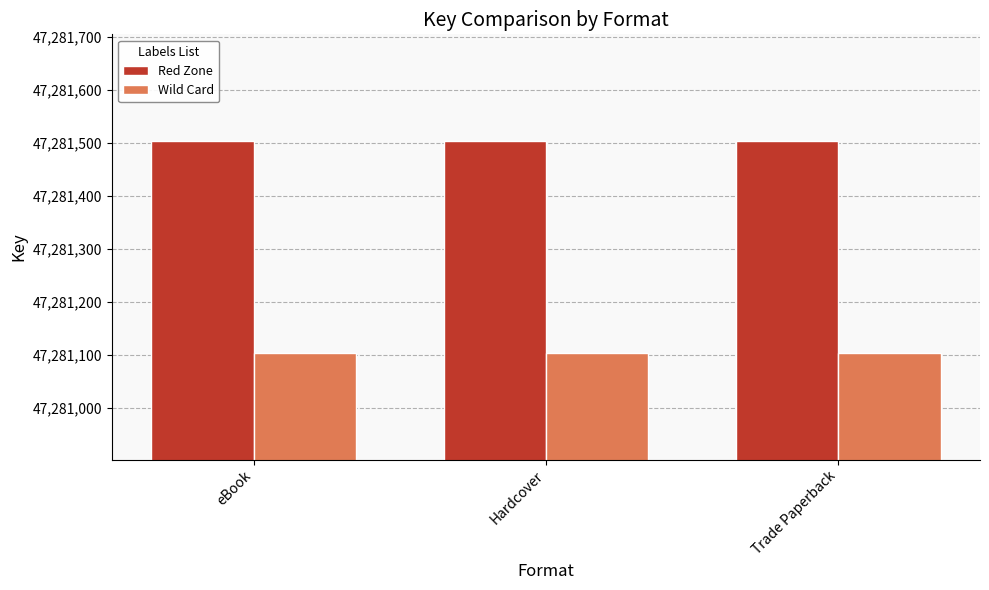

Is it true that Red Zone equals 68345232 at eBook?

False